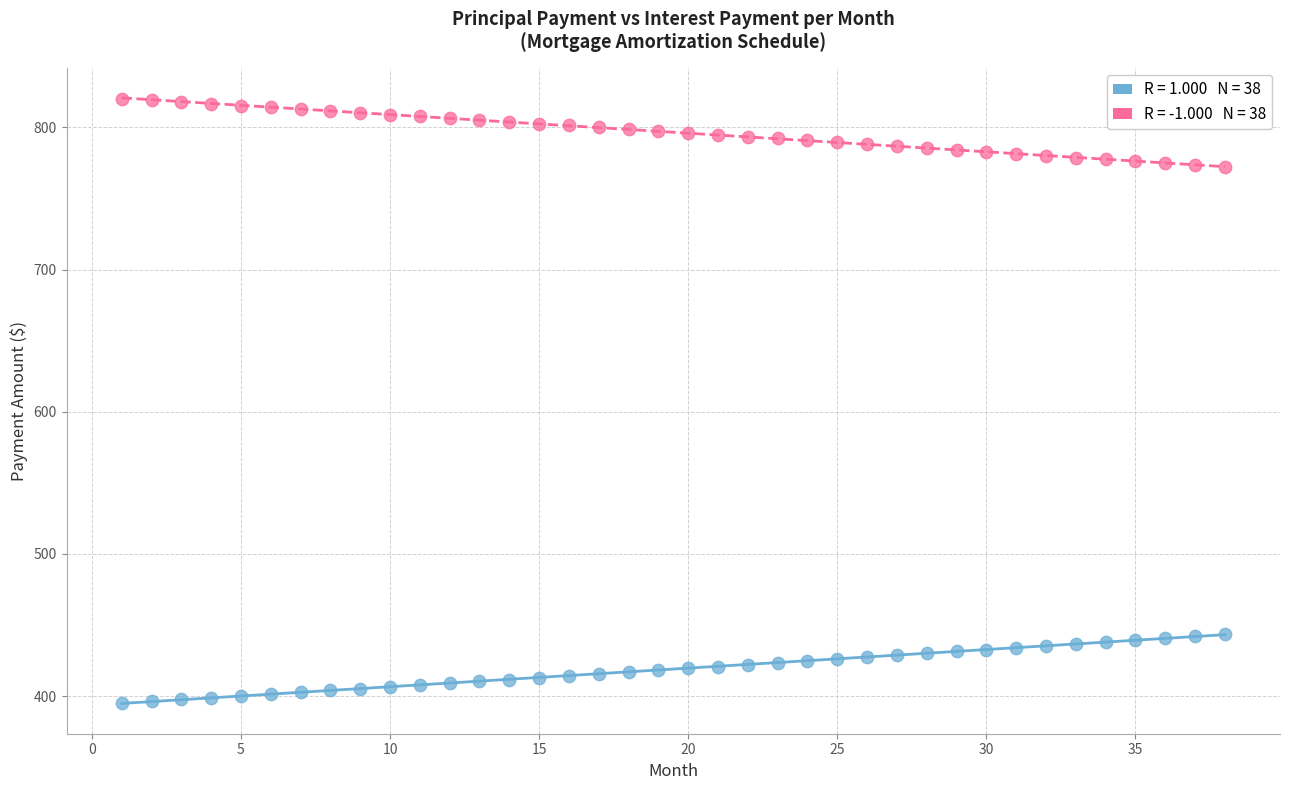

Across all data points, what is the range of Y values (max minus min)?

424.9